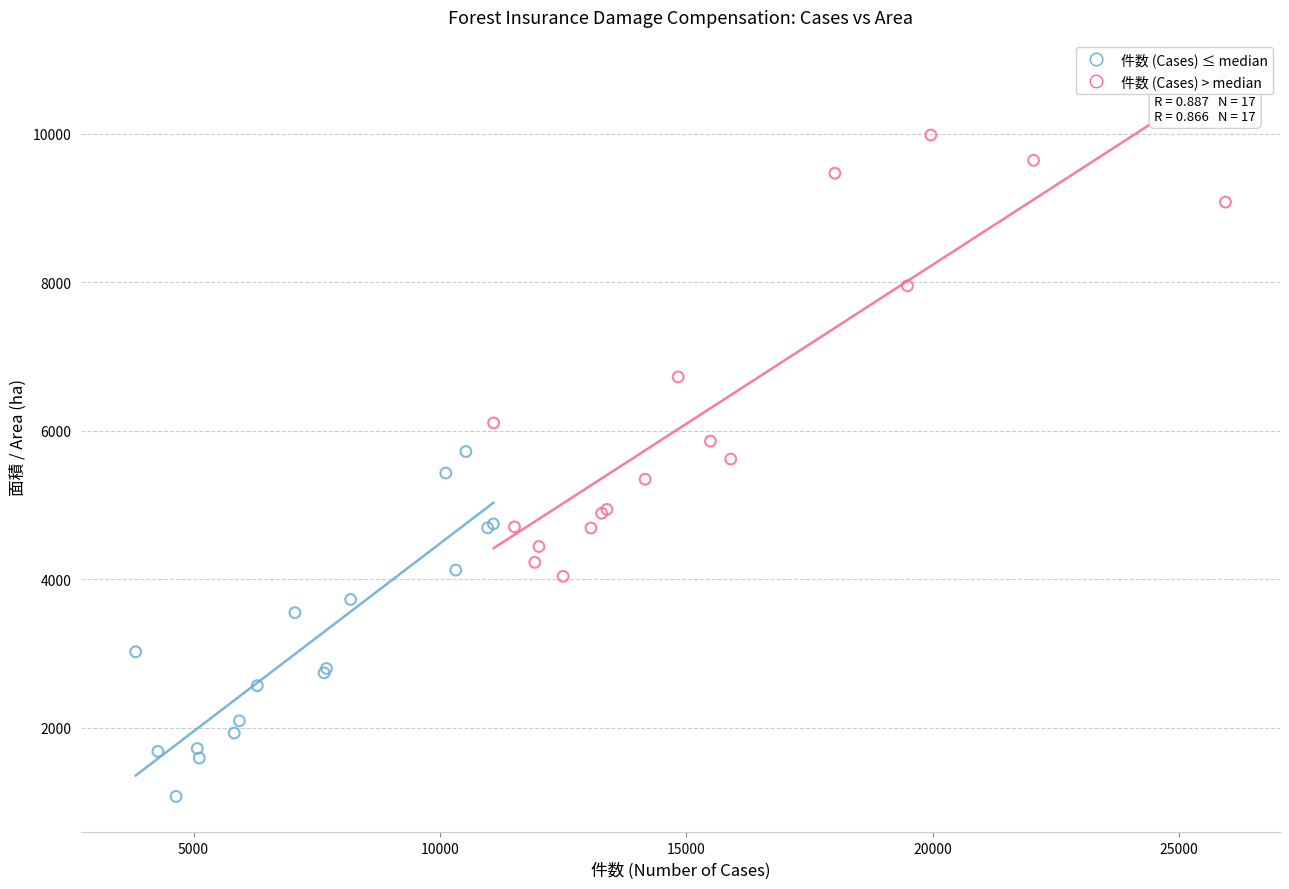

Which series has the largest Y range (max minus min)?

件数 (Cases) > median